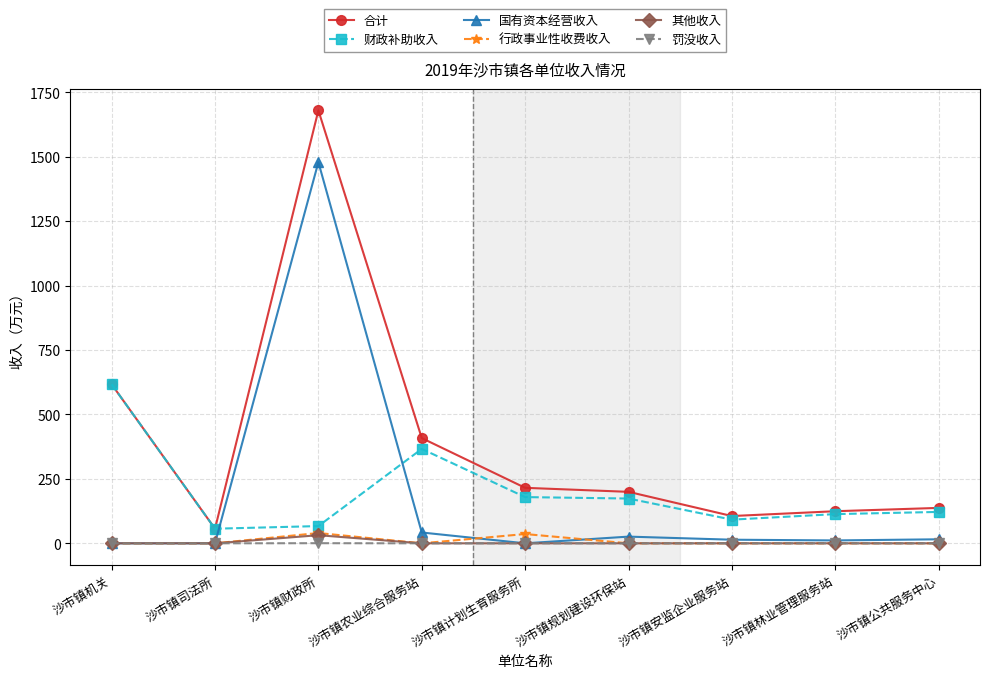

Between 沙市镇财政所 and 沙市镇林业管理服务站, which series saw the biggest shift?

合计